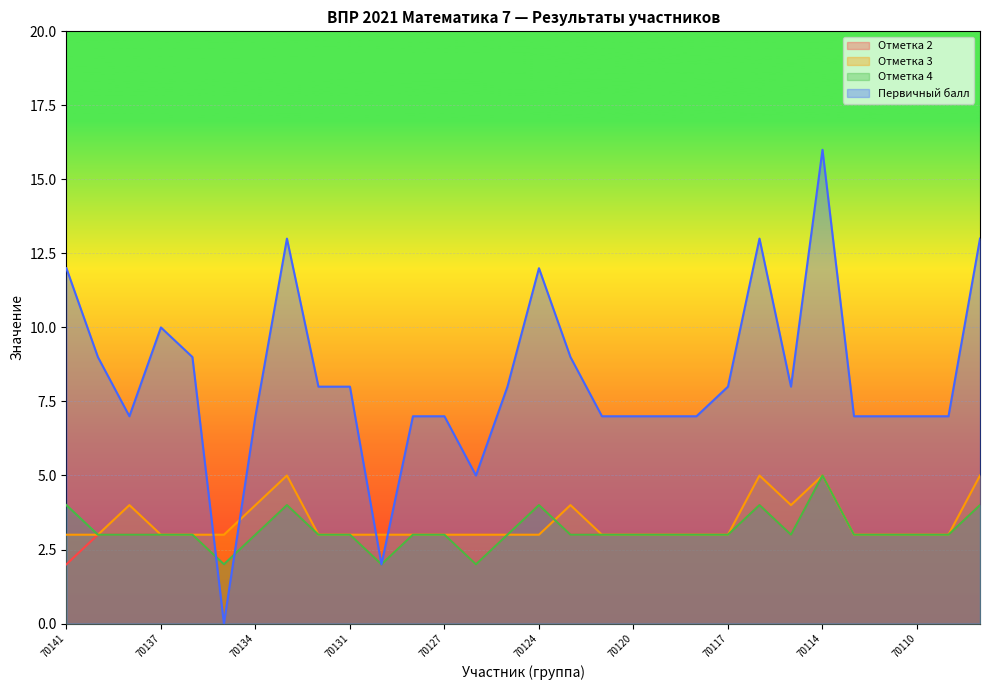

How many lines are shown in the chart?

4